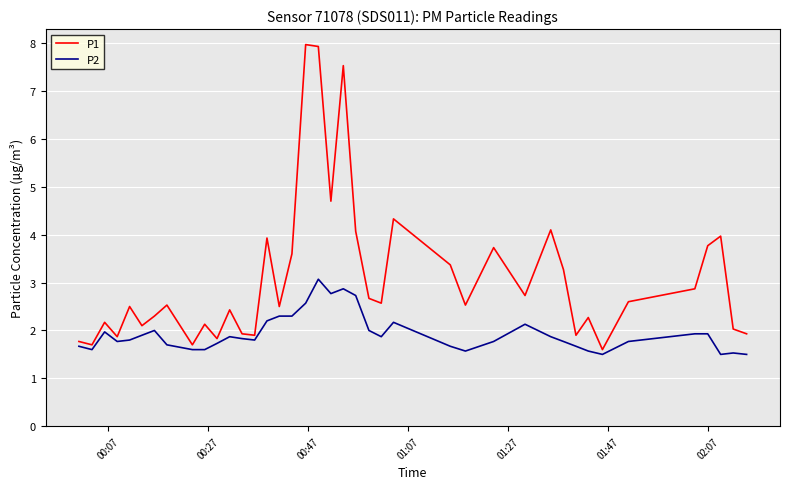

Reading left to right, transcribe all the data shown in this chart.

P1: 1.8	1.7	2.2	1.9	2.5	2.1	2.3	2.5	1.7	2.1	1.8	2.4	1.9	1.9	3.9	2.5	3.6	8.0	7.9	4.7	7.5	4.1	2.7	2.6	4.3	3.4	2.5	3.7	2.7	4.1	3.3	1.9	2.3	1.6	2.6	2.9	3.8	4.0	2.0	1.9
P2: 1.7	1.6	2.0	1.8	1.8	1.9	2.0	1.7	1.6	1.6	1.7	1.9	1.8	1.8	2.2	2.3	2.3	2.6	3.1	2.8	2.9	2.7	2.0	1.9	2.2	1.7	1.6	1.8	2.1	1.9	1.8	1.7	1.6	1.5	1.8	1.9	1.9	1.5	1.5	1.5